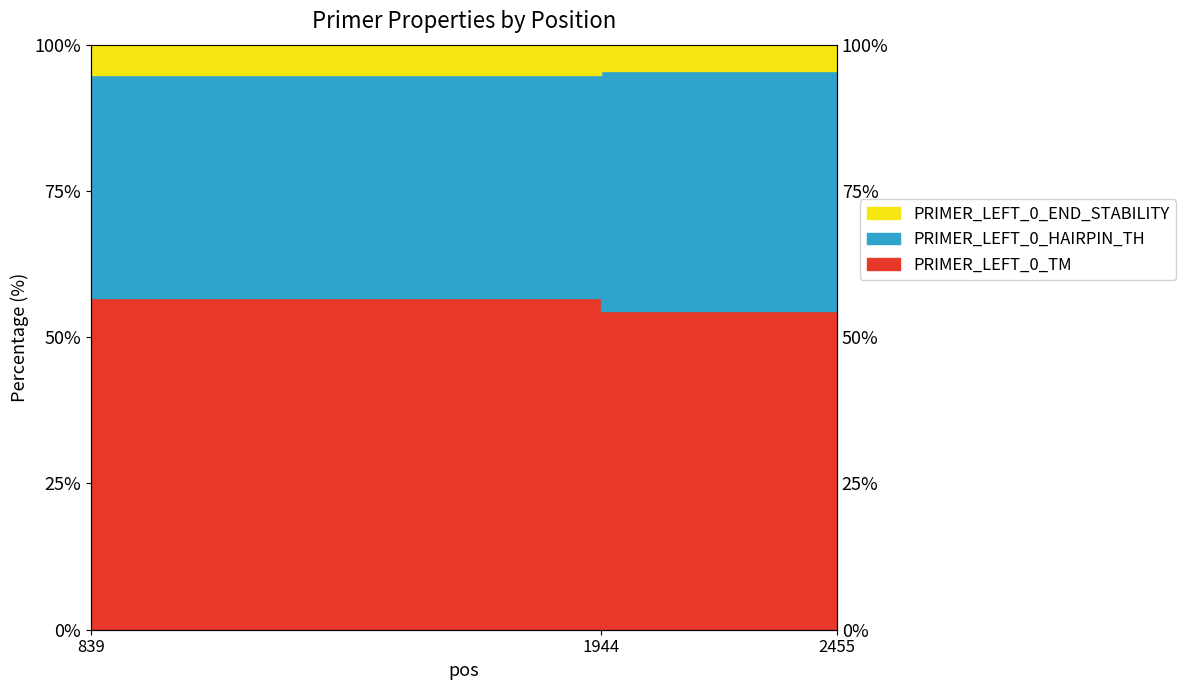

Which category has the highest value in the PRIMER_LEFT_0_TM series?

2455